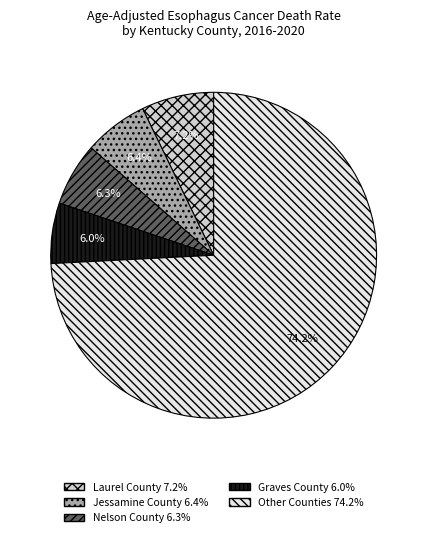

To the nearest percent, what is the average slice percentage?

20%